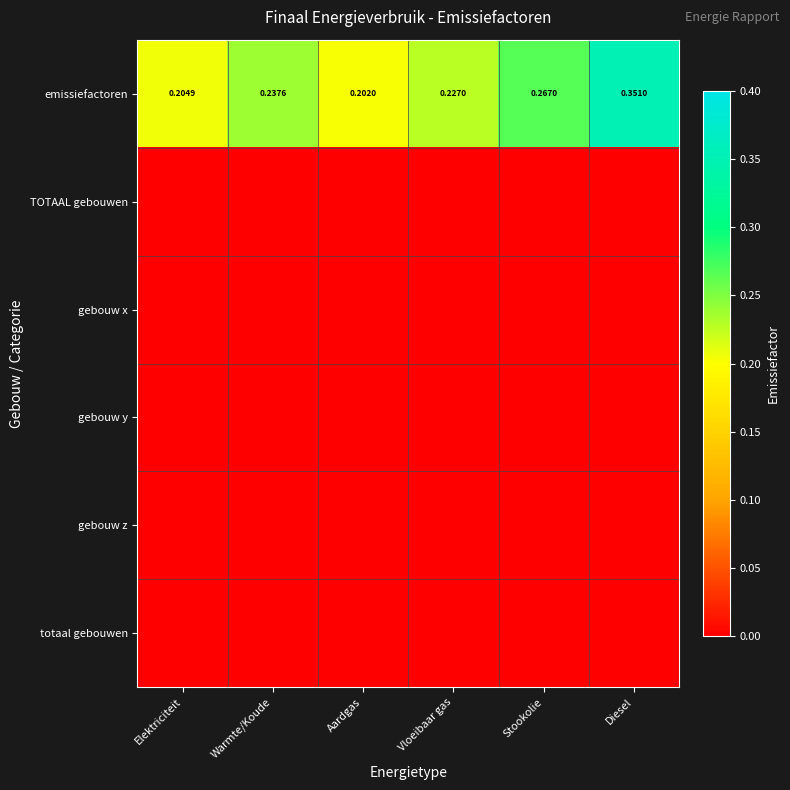

At which category is the sum across all series the highest?

Diesel